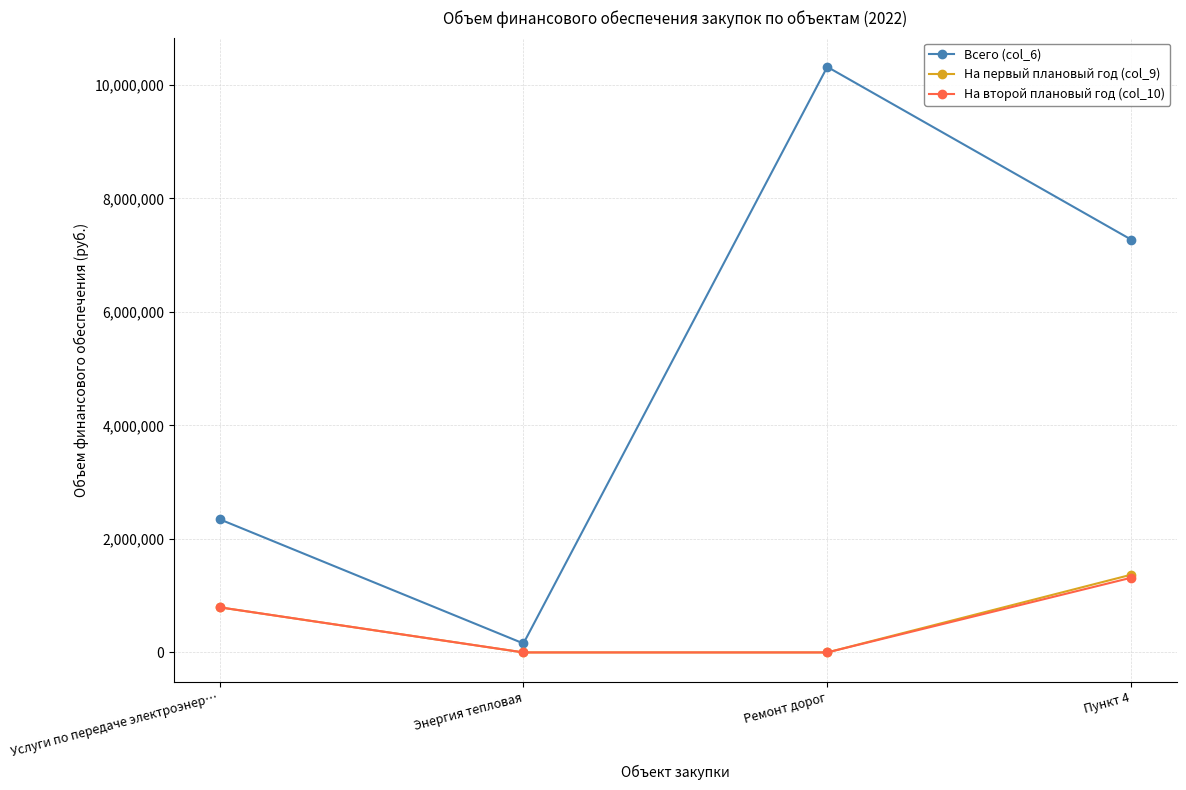

Reading right to left, list all the values displayed in this chart.

Всего (col_6): Пункт 4=7274903.3	Ремонт дорог=10318252.0	Энергия тепловая=157791.2	Услуги по передаче электроэнер…=2347106.0
На первый плановый год (col_9): Пункт 4=1369240.0	Ремонт дорог=0.0	Энергия тепловая=0.0	Услуги по передаче электроэнер…=795000.0
На второй плановый год (col_10): Пункт 4=1316130.0	Ремонт дорог=0.0	Энергия тепловая=0.0	Услуги по передаче электроэнер…=795000.0